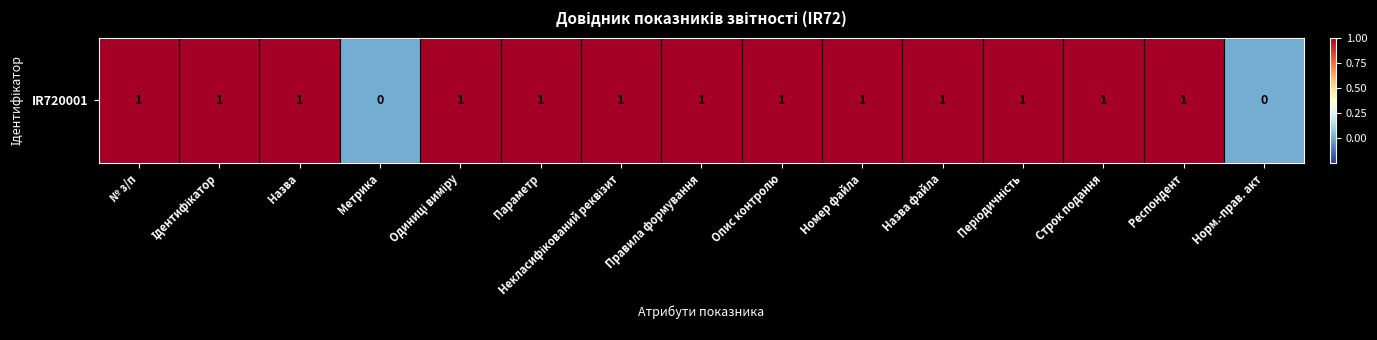

How many values are below 1?

2